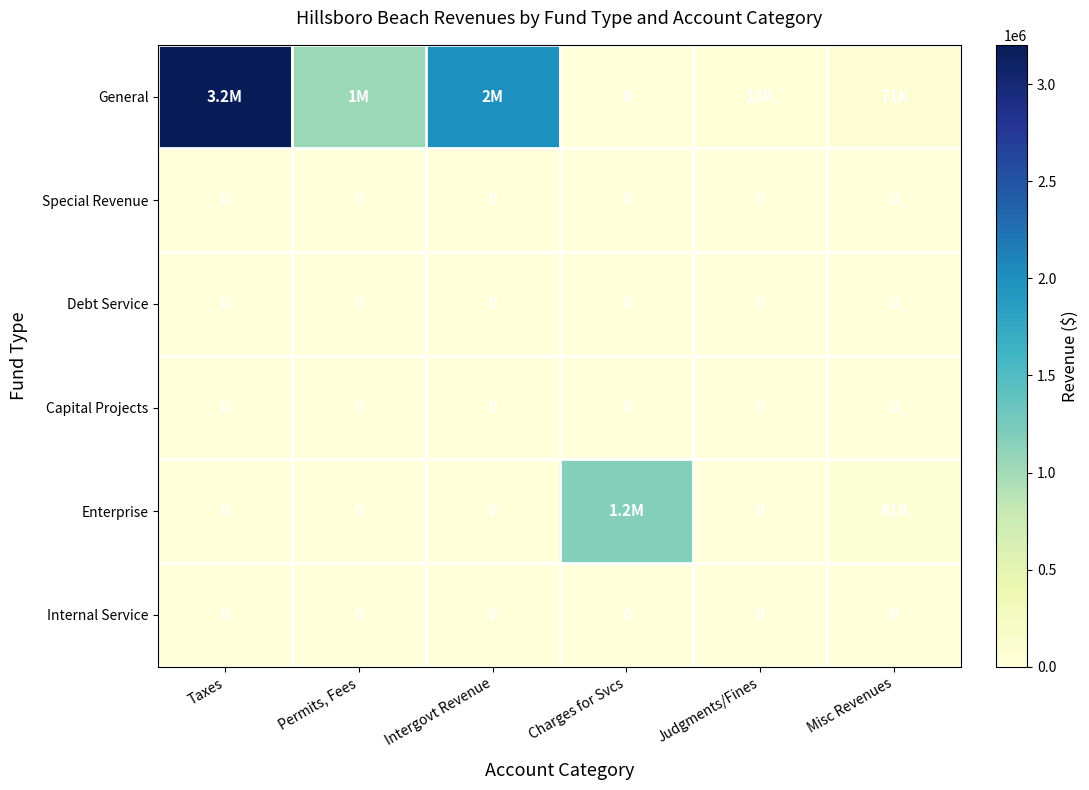

The value of Internal Service at Judgments/Fines is 0. True or false?

True